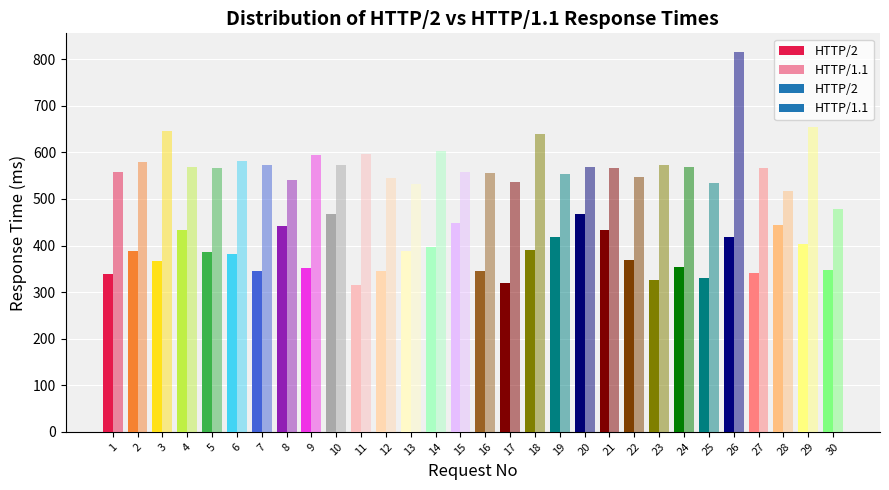

What is the value of the HTTP/1.1 bar at the 8th from the left?

541